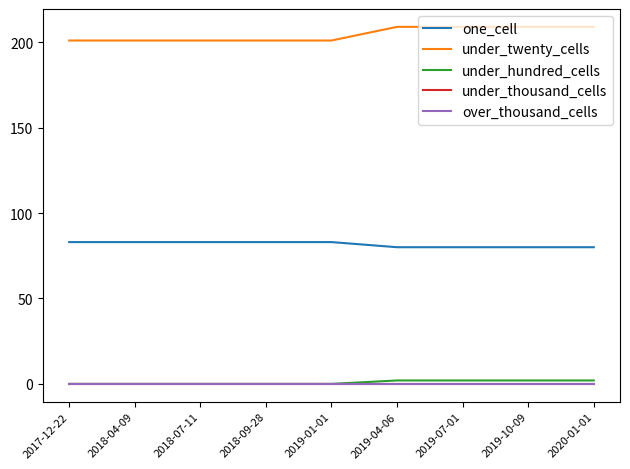

At which label is under_twenty_cells closest to 205?

2017-12-22